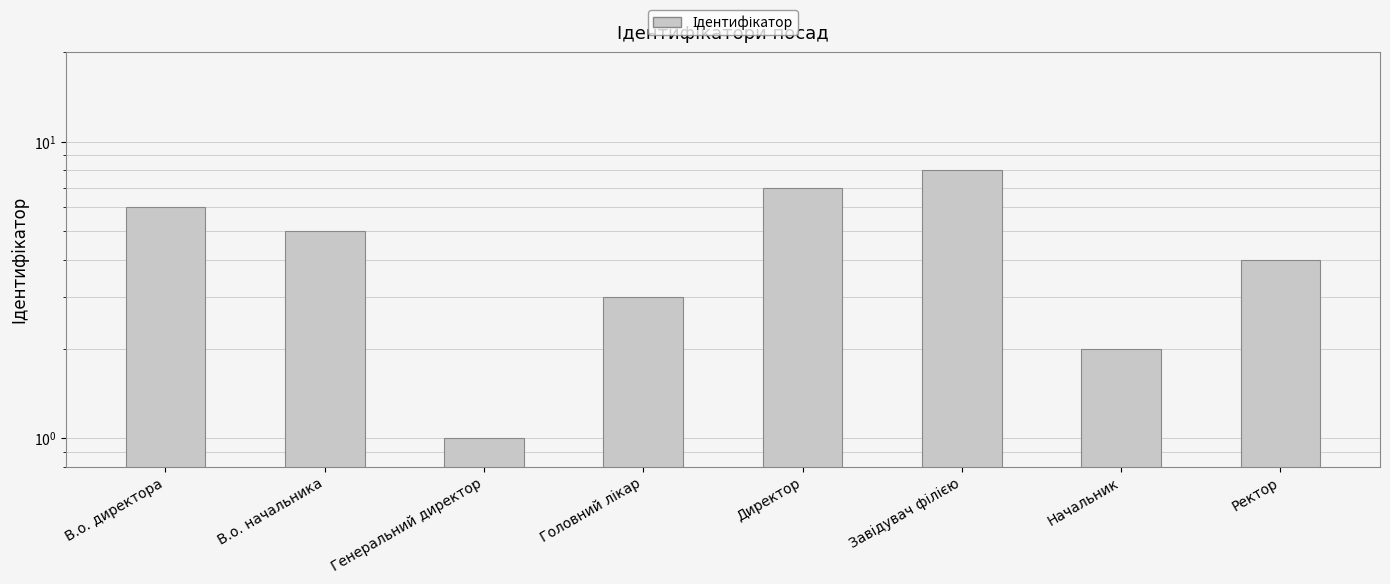

How many series are shown in this chart?

1